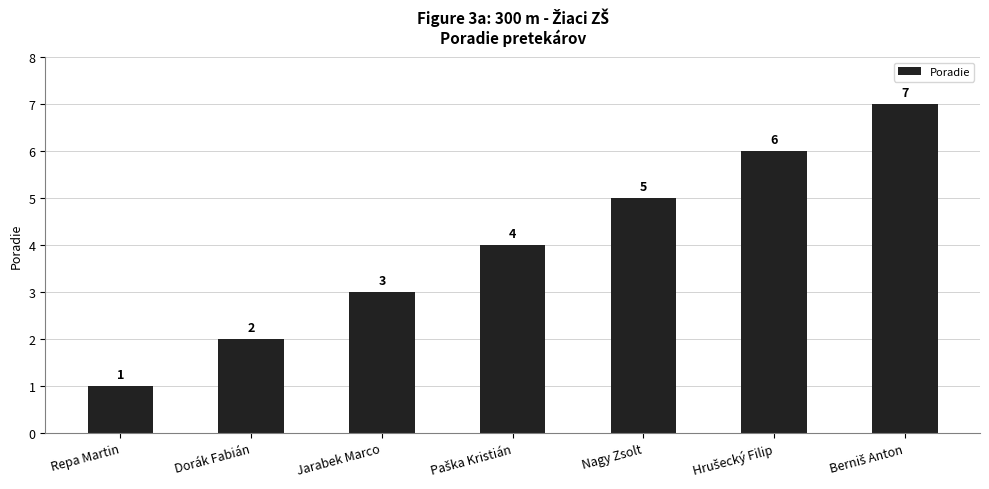

How many data points are less than 4?

3